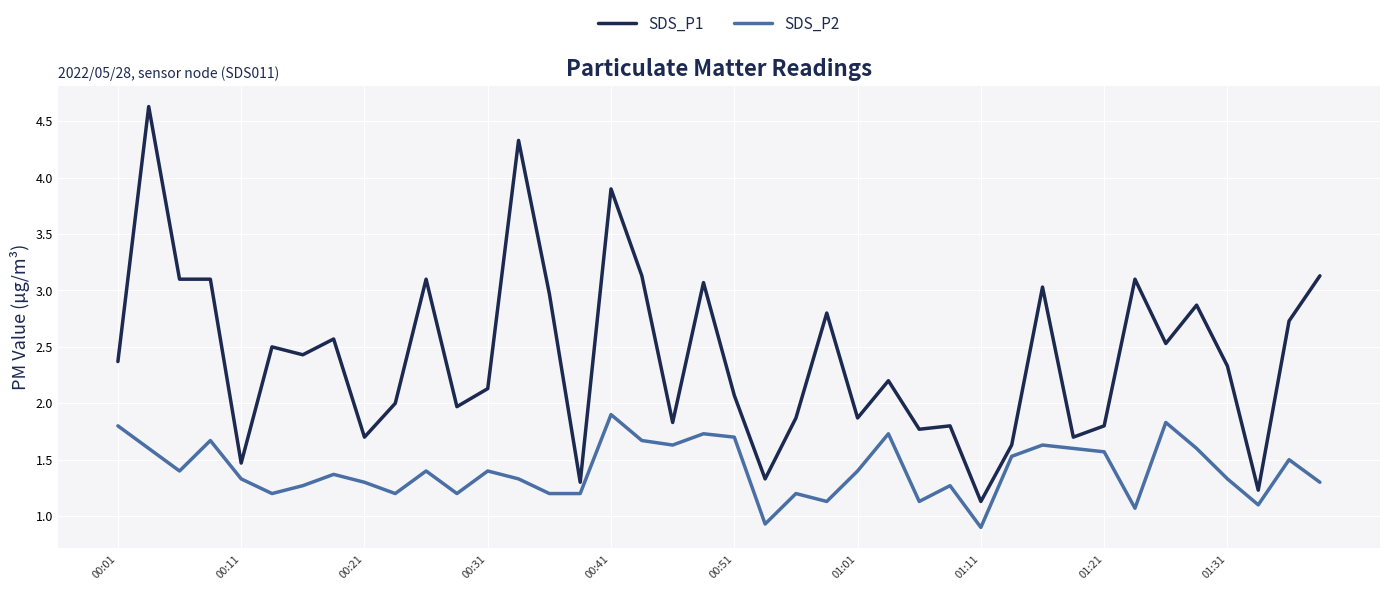

What is the smallest value displayed?

0.9